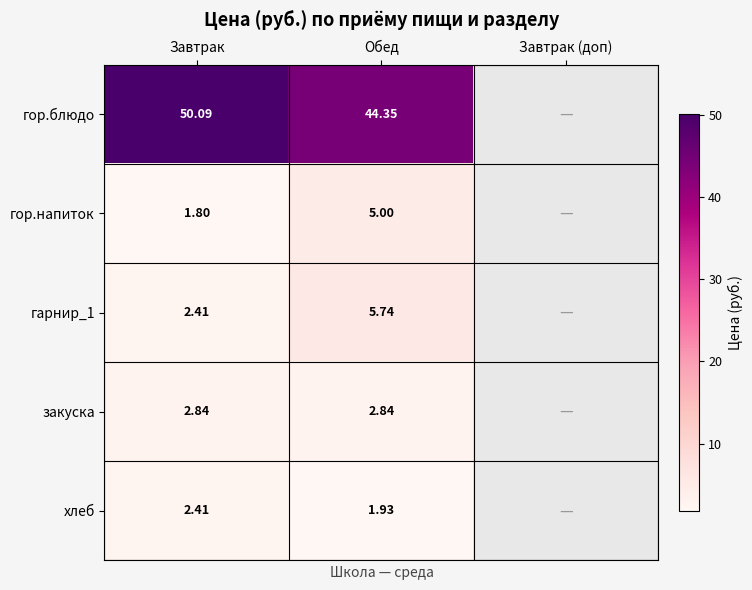

Is the value of закуска at Завтрак greater than the value of гарнир_1 at Завтрак?

Yes